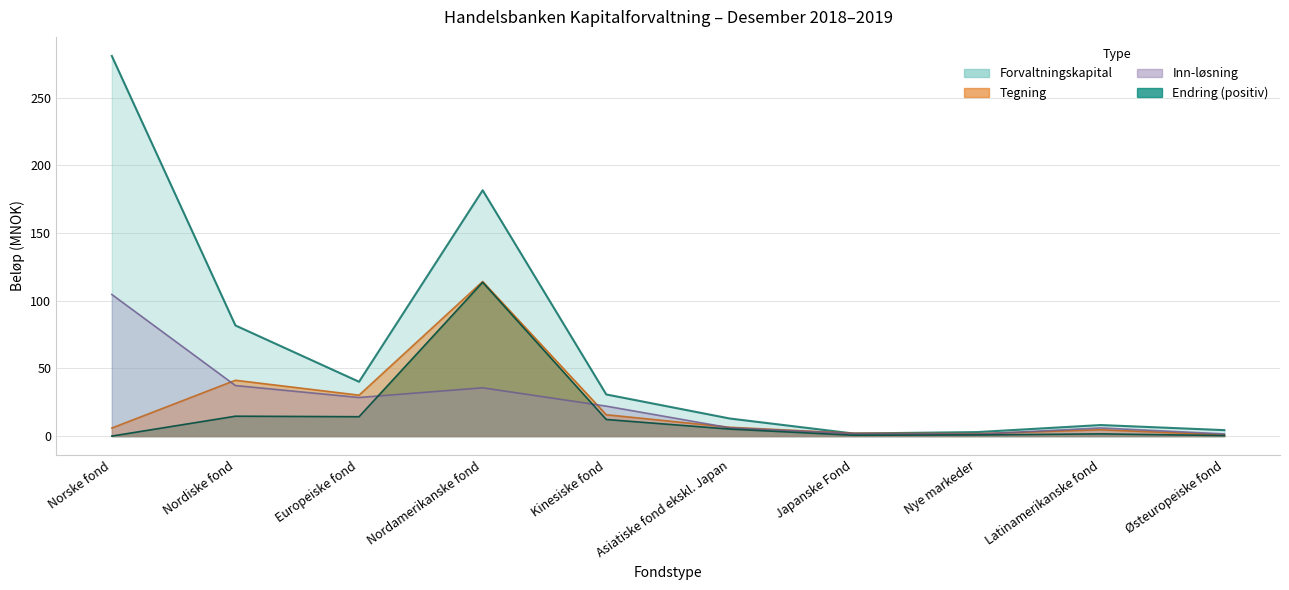

Reading right to left, what are all the values shown in this chart?

Tegning: Østeuropeiske fond=0.9	Latinamerikanske fond=4.7	Nye markeder=1.8	Japanske Fond=2.1	Asiatiske fond ekskl. Japan=6.5	Kinesiske fond=15.8	Nordamerikanske fond=114.2	Europeiske fond=30.2	Nordiske fond=41.2	Norske fond=5.9
Inn-løsning: Østeuropeiske fond=1.6	Latinamerikanske fond=6.0	Nye markeder=1.5	Japanske Fond=1.9	Asiatiske fond ekskl. Japan=6.1	Kinesiske fond=22.1	Nordamerikanske fond=35.7	Europeiske fond=28.5	Nordiske fond=37.3	Norske fond=104.6
Forvaltningskapital: Østeuropeiske fond=4.4	Latinamerikanske fond=8.2	Nye markeder=3.0	Japanske Fond=1.9	Asiatiske fond ekskl. Japan=13.0	Kinesiske fond=30.8	Nordamerikanske fond=181.6	Europeiske fond=40.1	Nordiske fond=81.7	Norske fond=280.8